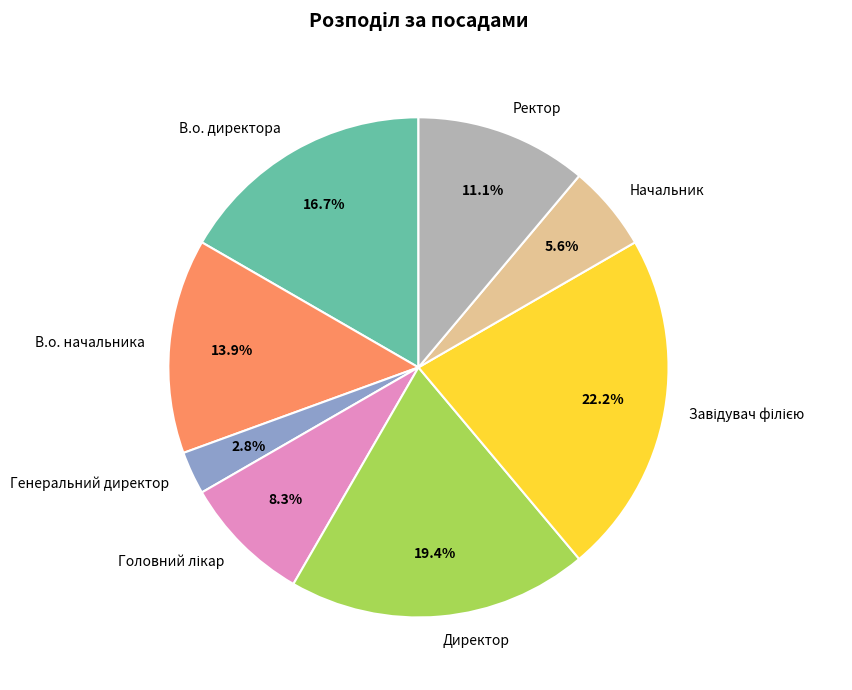

Is there any slice that represents more than half of the pie?

No